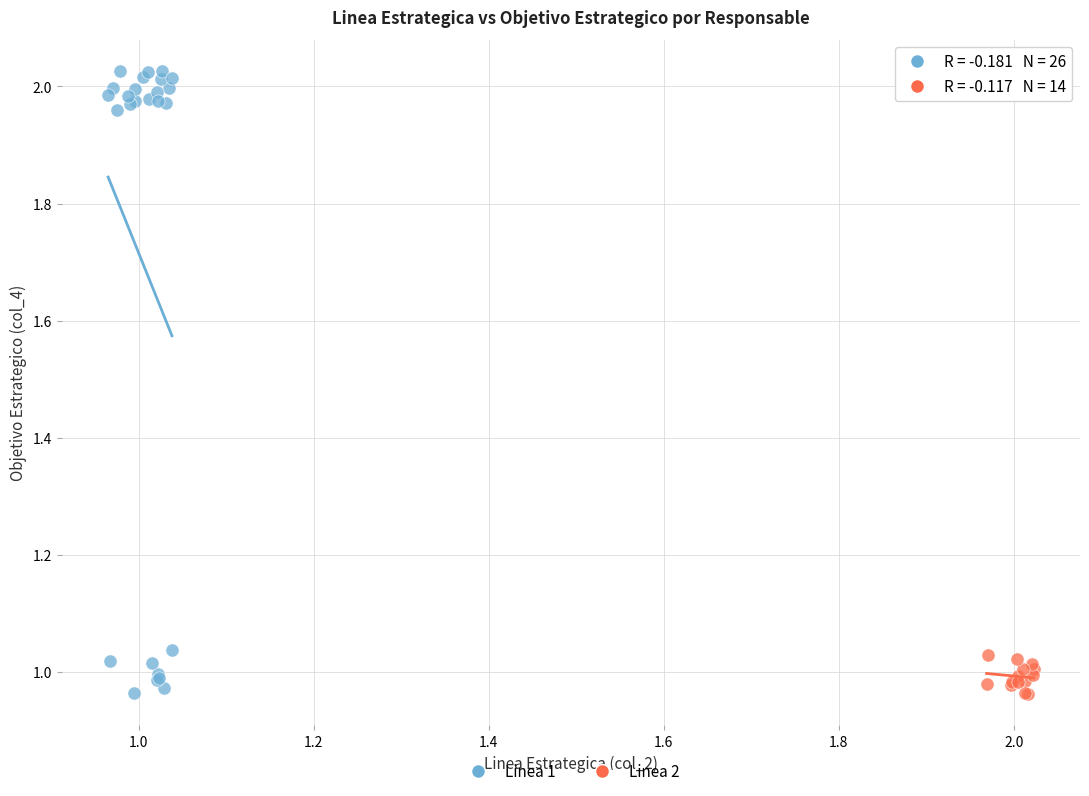

Which series has the largest Y range (max minus min)?

Linea 1